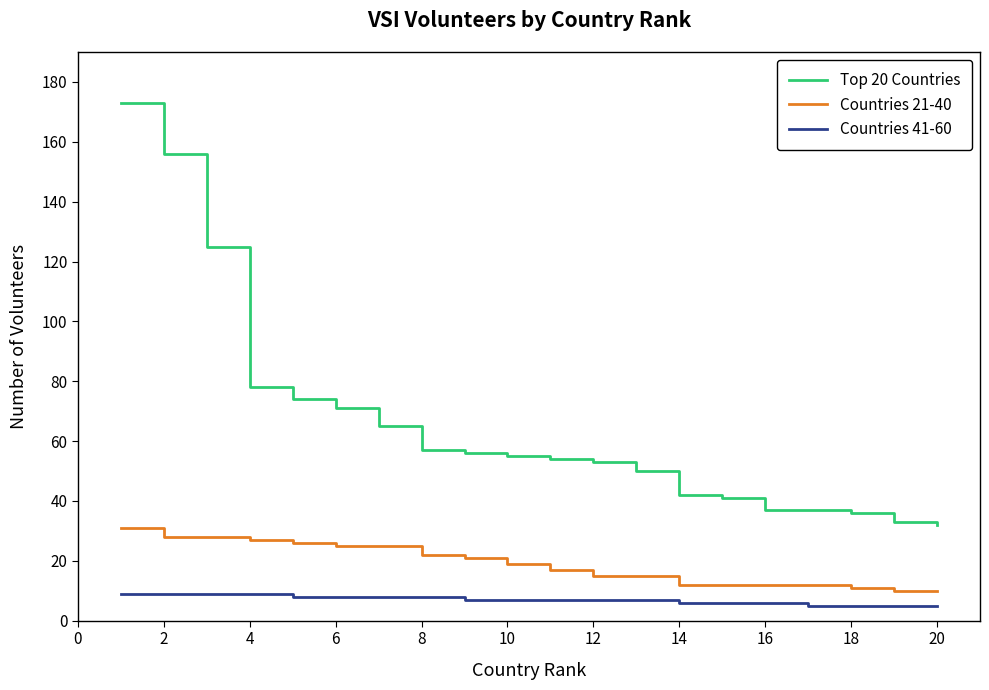

Rank the series by their maximum value, from highest to lowest.

Top 20 Countries, Countries 21-40, Countries 41-60